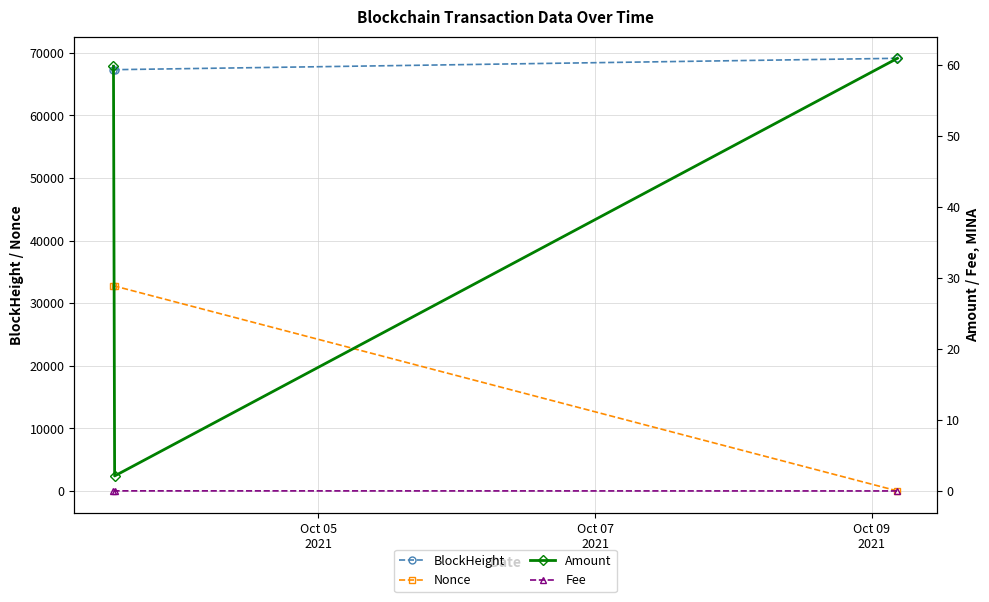

What is the highest value of the Nonce series?

32735